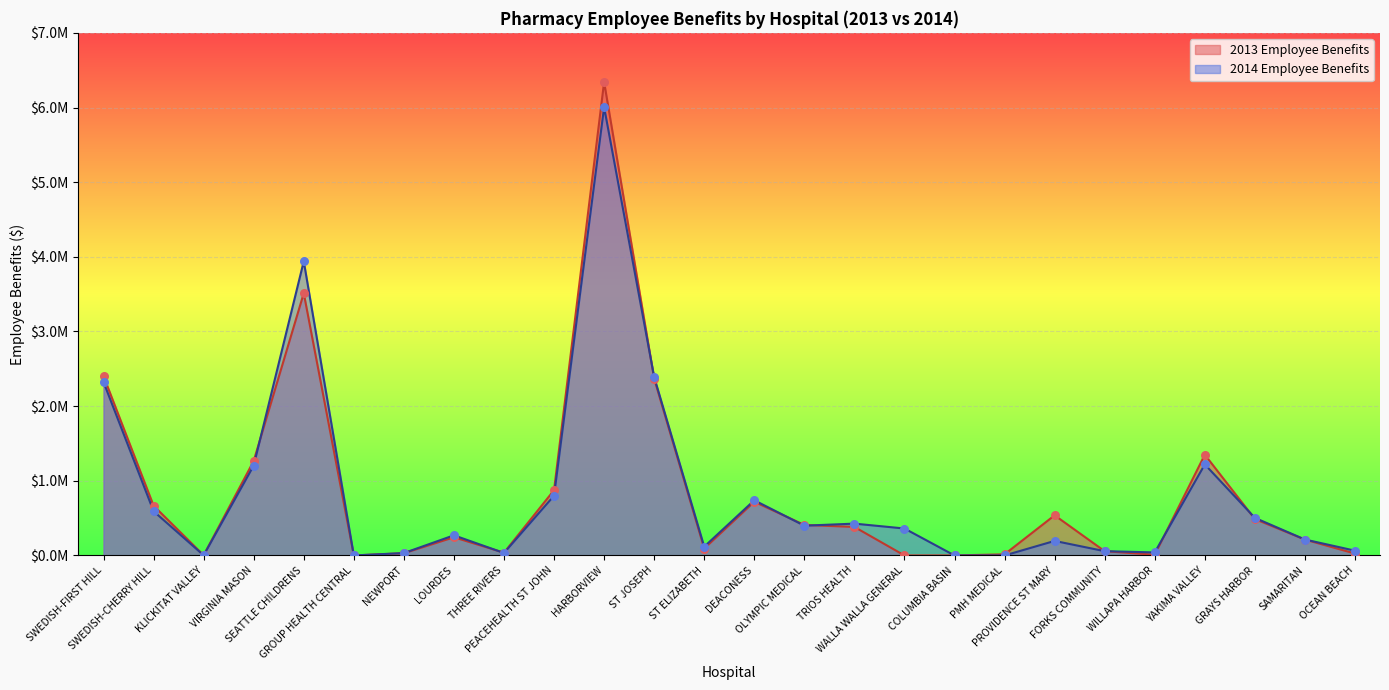

Which series contains the lowest Y value?

2014 Employee Benefits